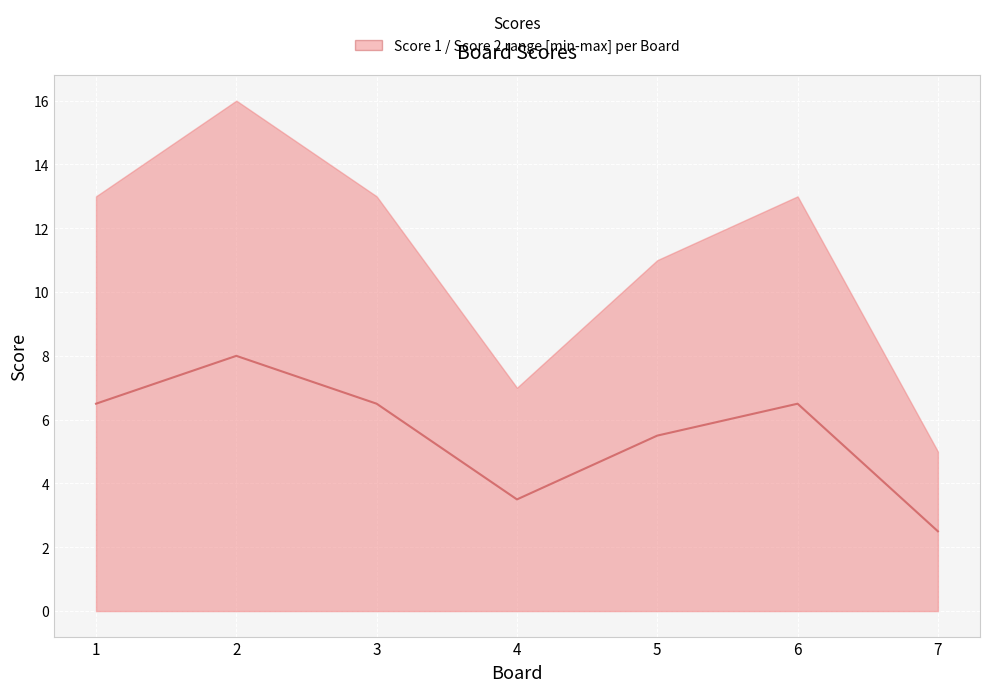

Which label corresponds to the smallest value in the chart?

7